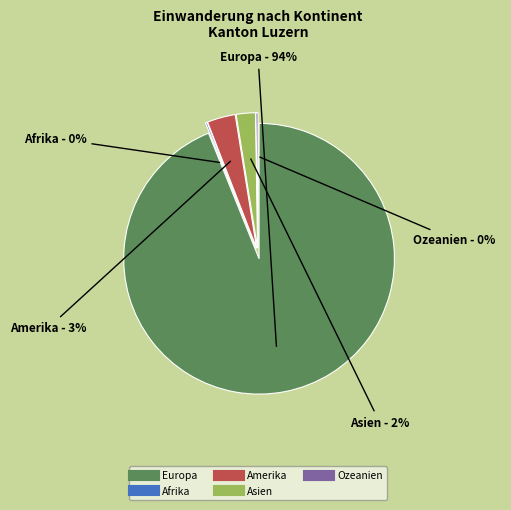

What is the largest slice in the pie chart?

Europa